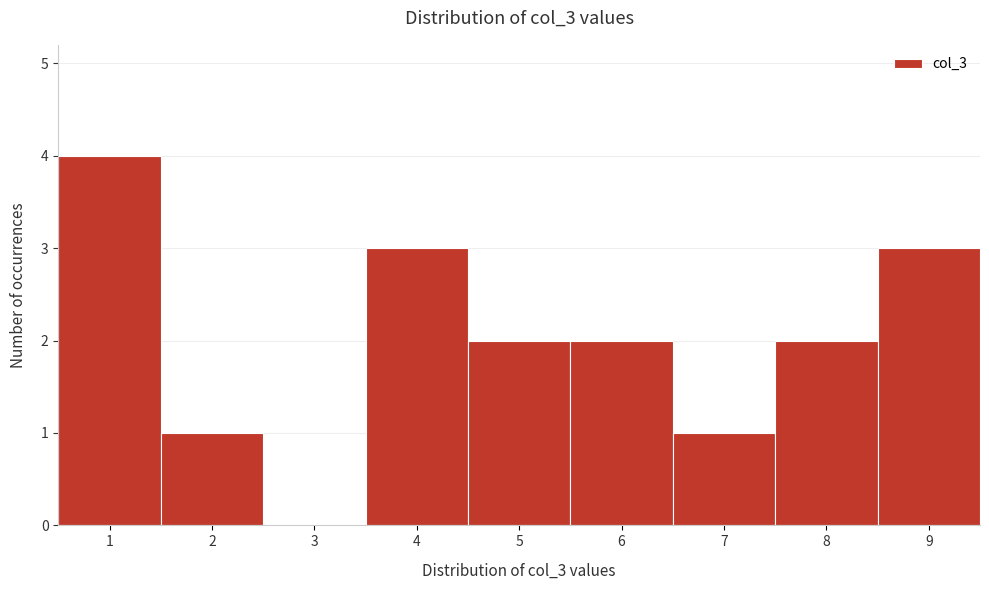

Reading left to right, transcribe this chart: for each bar, give the range it covers on the x-axis and its height. The values are not printed on the chart, so give them approximately, as read against the axis.

0.5 to 1.5: 4
1.5 to 2.5: 1
2.5 to 3.5: 0
3.5 to 4.5: 3
4.5 to 5.5: 2
5.5 to 6.5: 2
6.5 to 7.5: 1
7.5 to 8.5: 2
8.5 to 9.5: 3